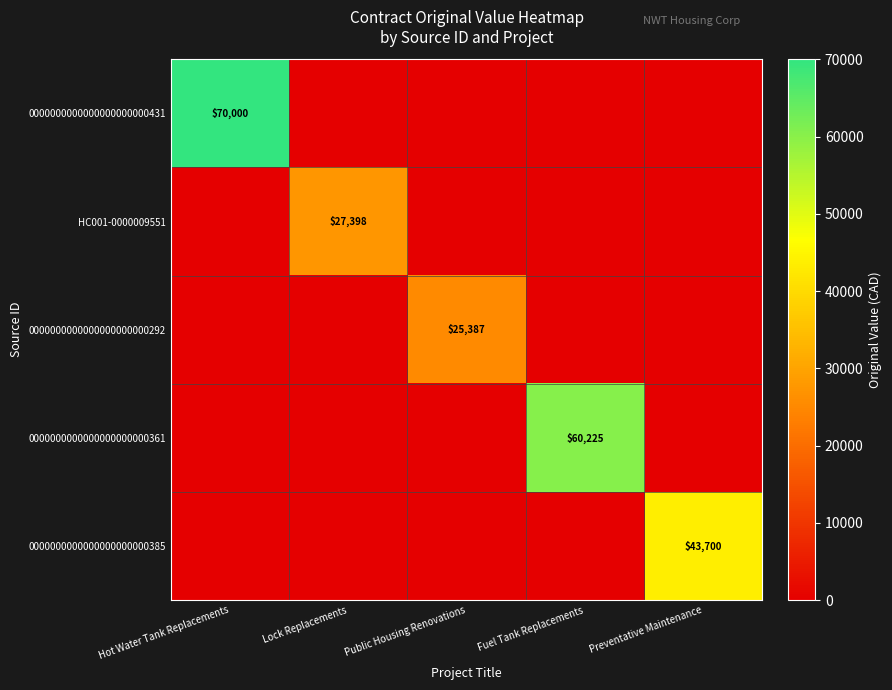

True or false: HC001-0000009551 has a value of 27398 at Lock Replacements.

True